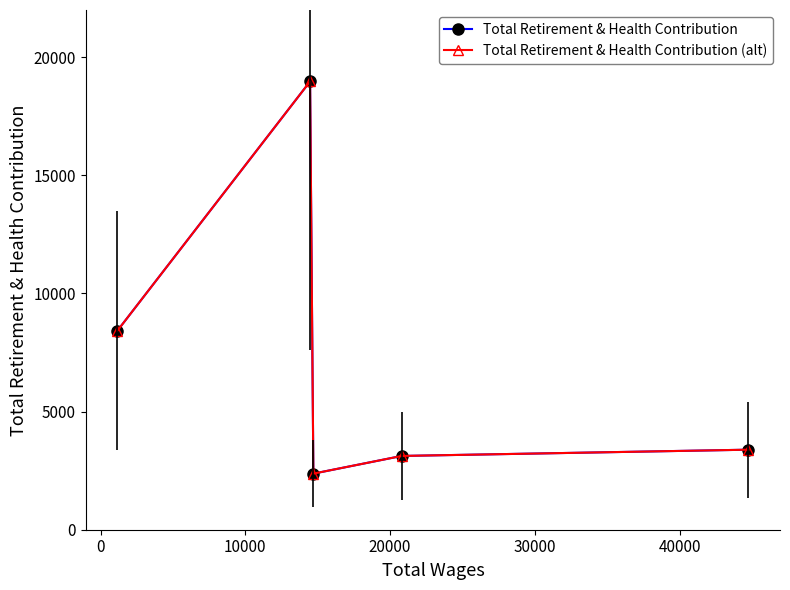

What is the difference between the second highest and minimum values in the Total Retirement & Health Contribution series?

6047